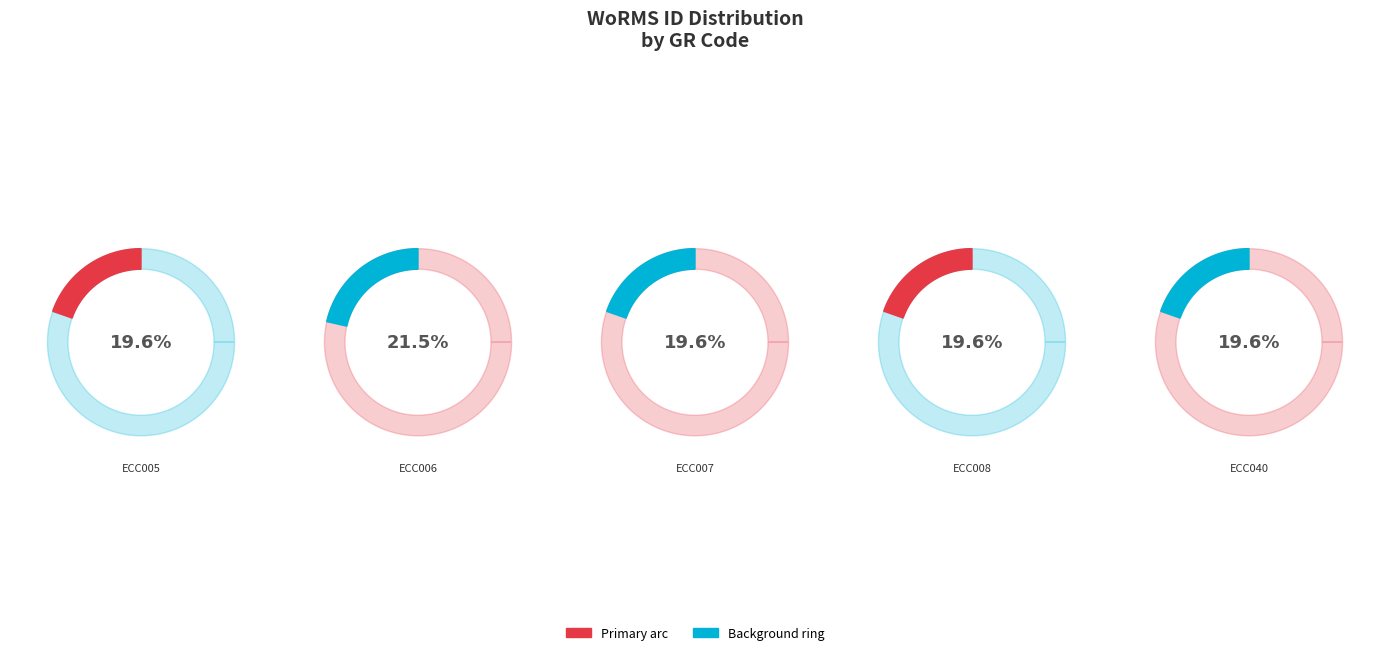

Does ECC007 represent more than half of the total?

No